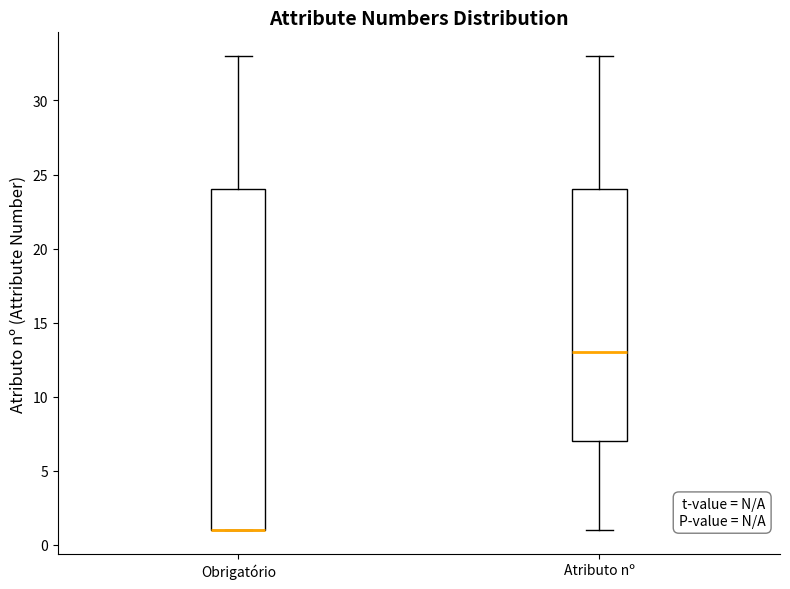

Which box is the tallest, from its lower edge to its upper edge?

Obrigatório